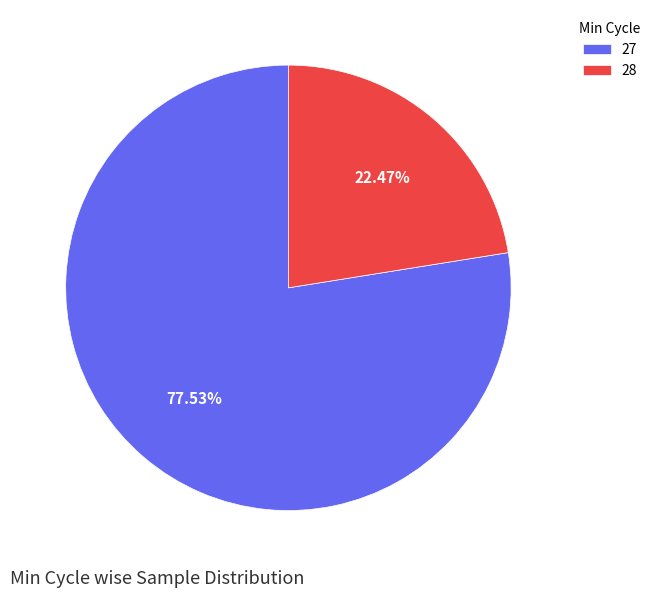

What is the largest slice in the pie chart?

27